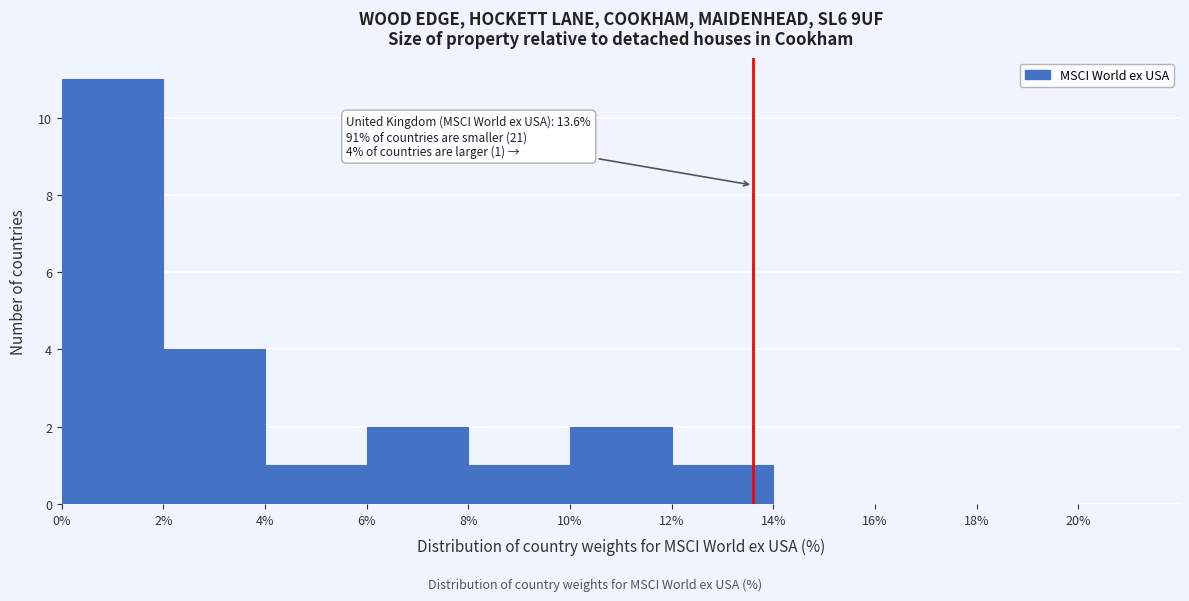

Which range on the x-axis has the tallest bar?

0% to 2%